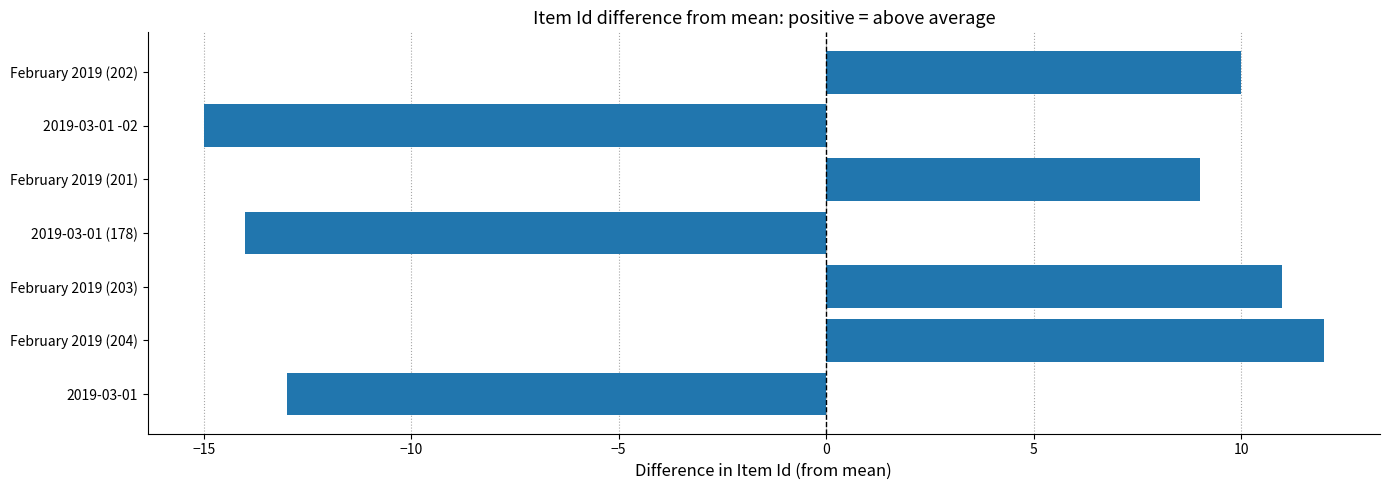

The chart shows a value of -15 at 2019-03-01 -02. True or false?

True